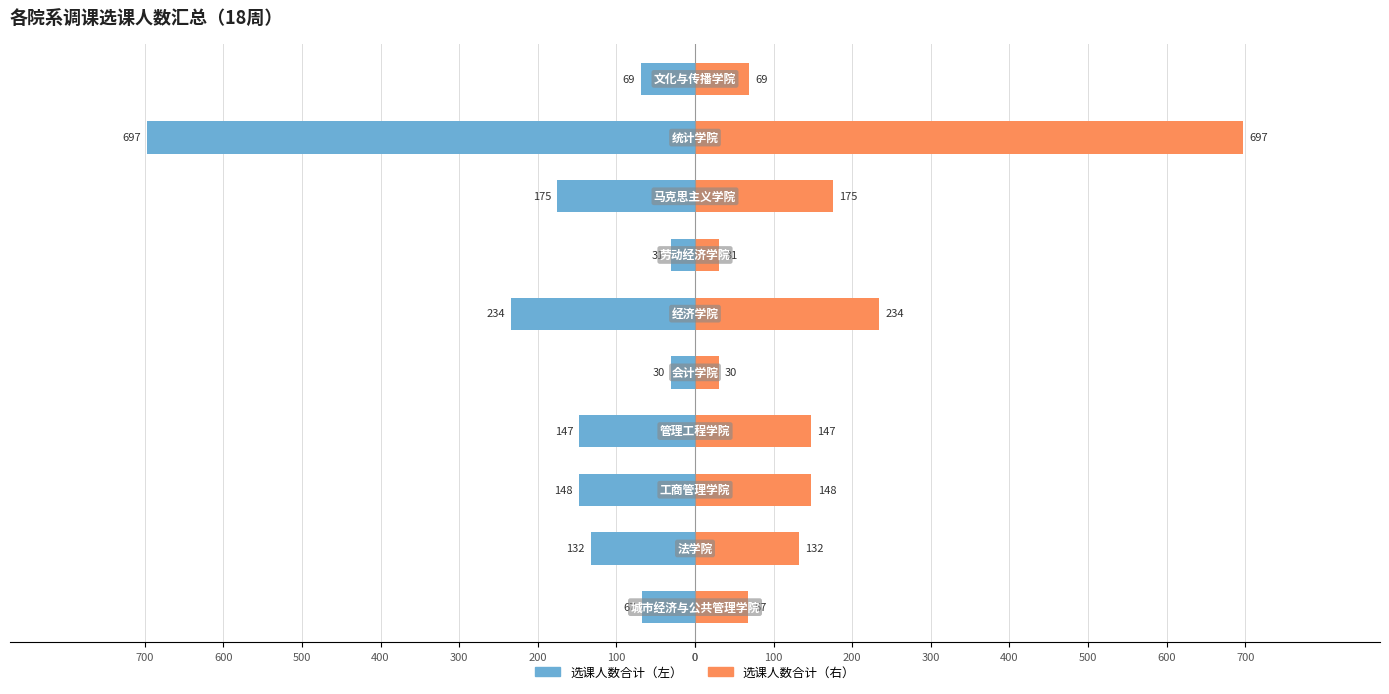

True or false: 选课人数合计 has a value of -243 at 700.

False